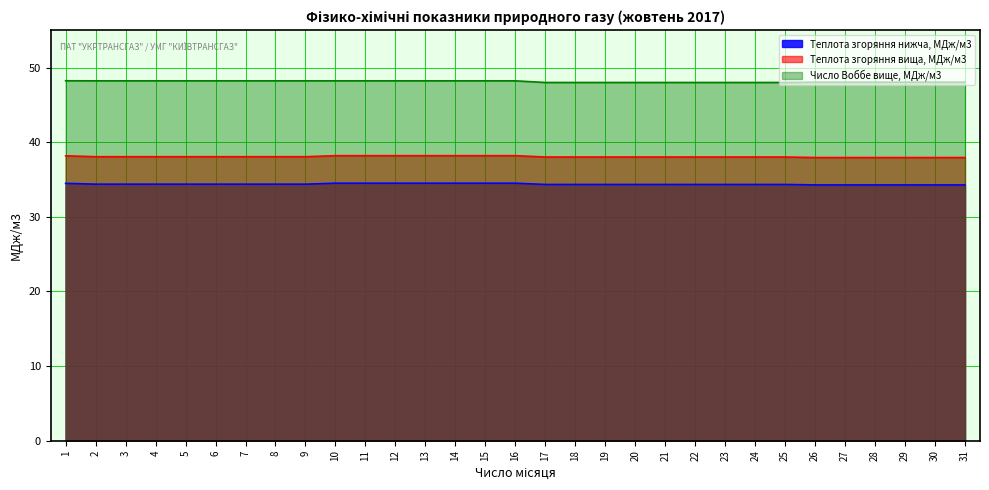

What is the difference between the maximum and minimum values in the Теплота згоряння нижча, МДж/м3 series?

0.2